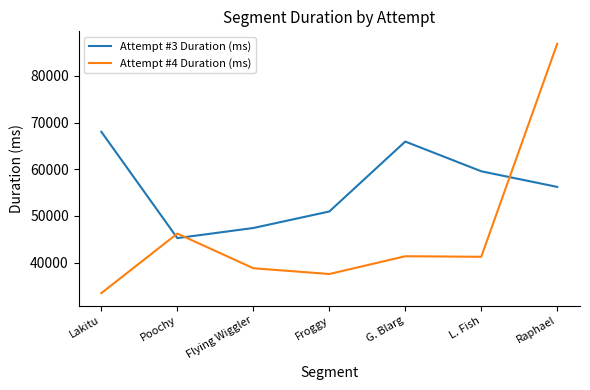

Does the chart have visible grid lines?

No